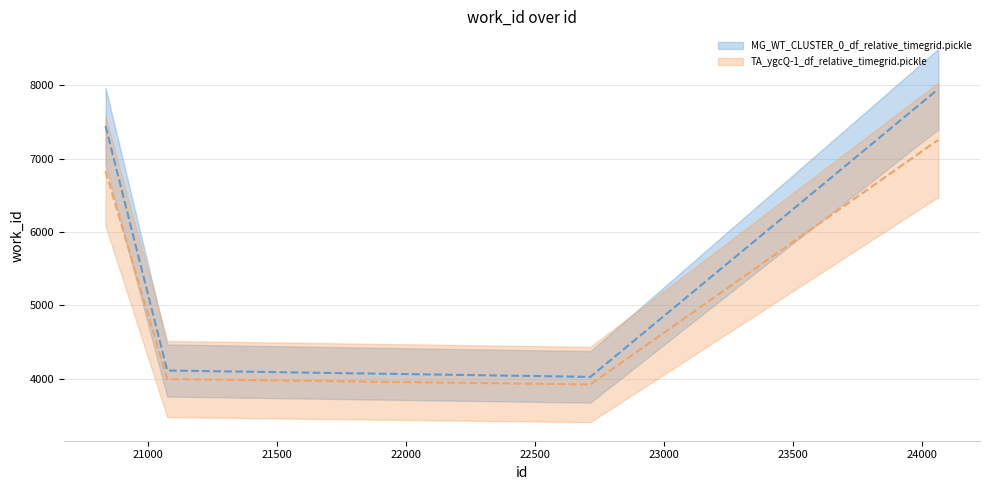

Rank the series at 22000 from lowest to highest value.

TA_ygcQ-1_df_relative_timegrid.pickle, MG_WT_CLUSTER_0_df_relative_timegrid.pickle